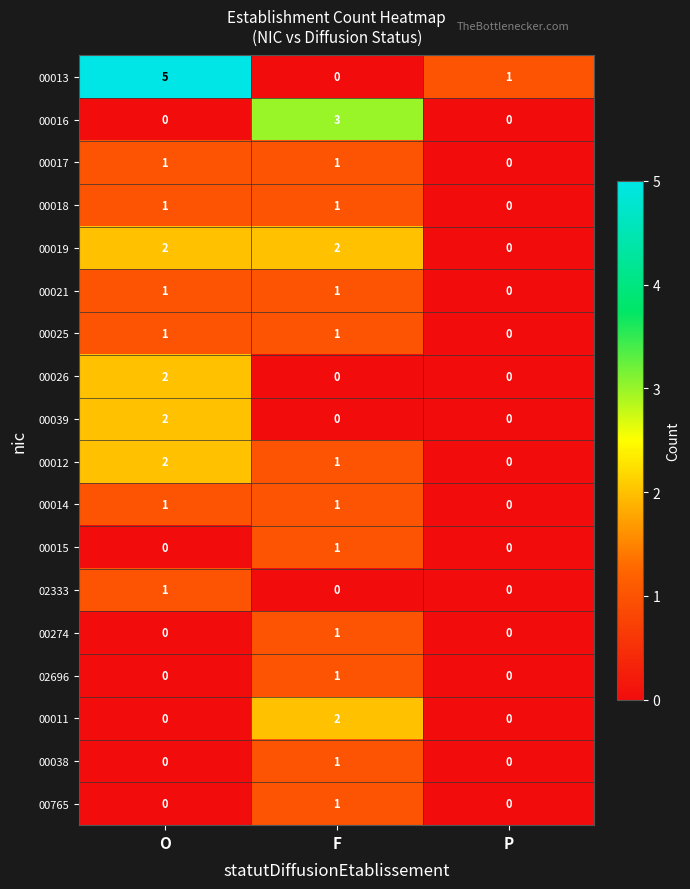

Where is 00013 nearest to the value 2?

P